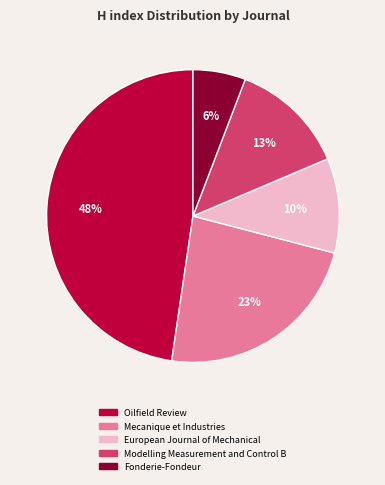

True or false: European Journal of Mechanical accounts for 16% of the total.

False